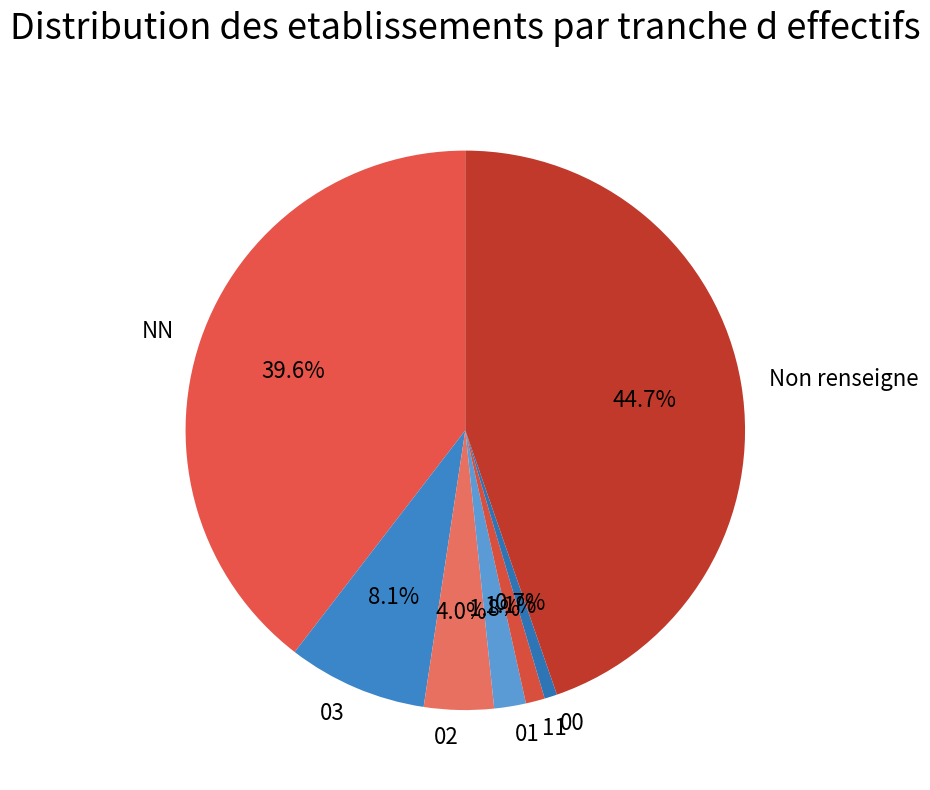

What percentage is the 01 slice, to the nearest percent?

2%